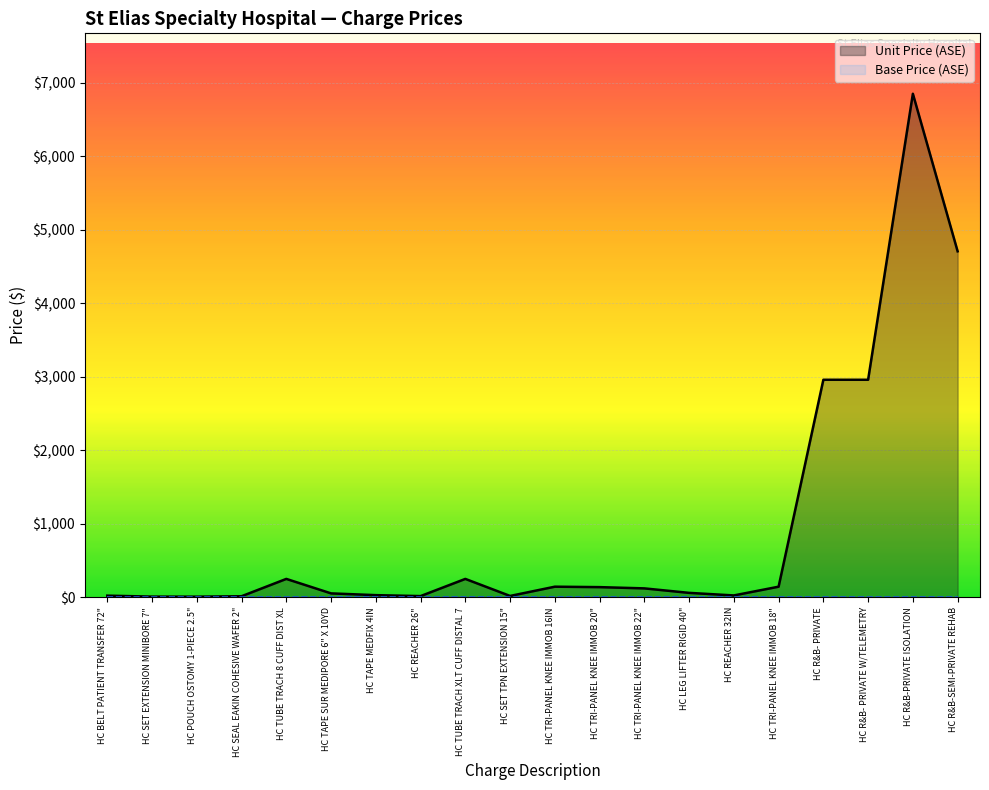

At which category does the chart reach its minimum across all series?

HC BELT PATIENT TRANSFER 72"